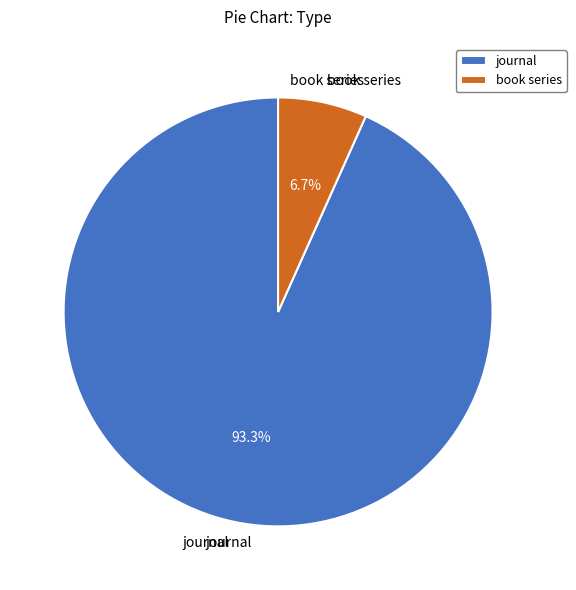

To the nearest percent, what is the combined percentage of book series and journal?

100%